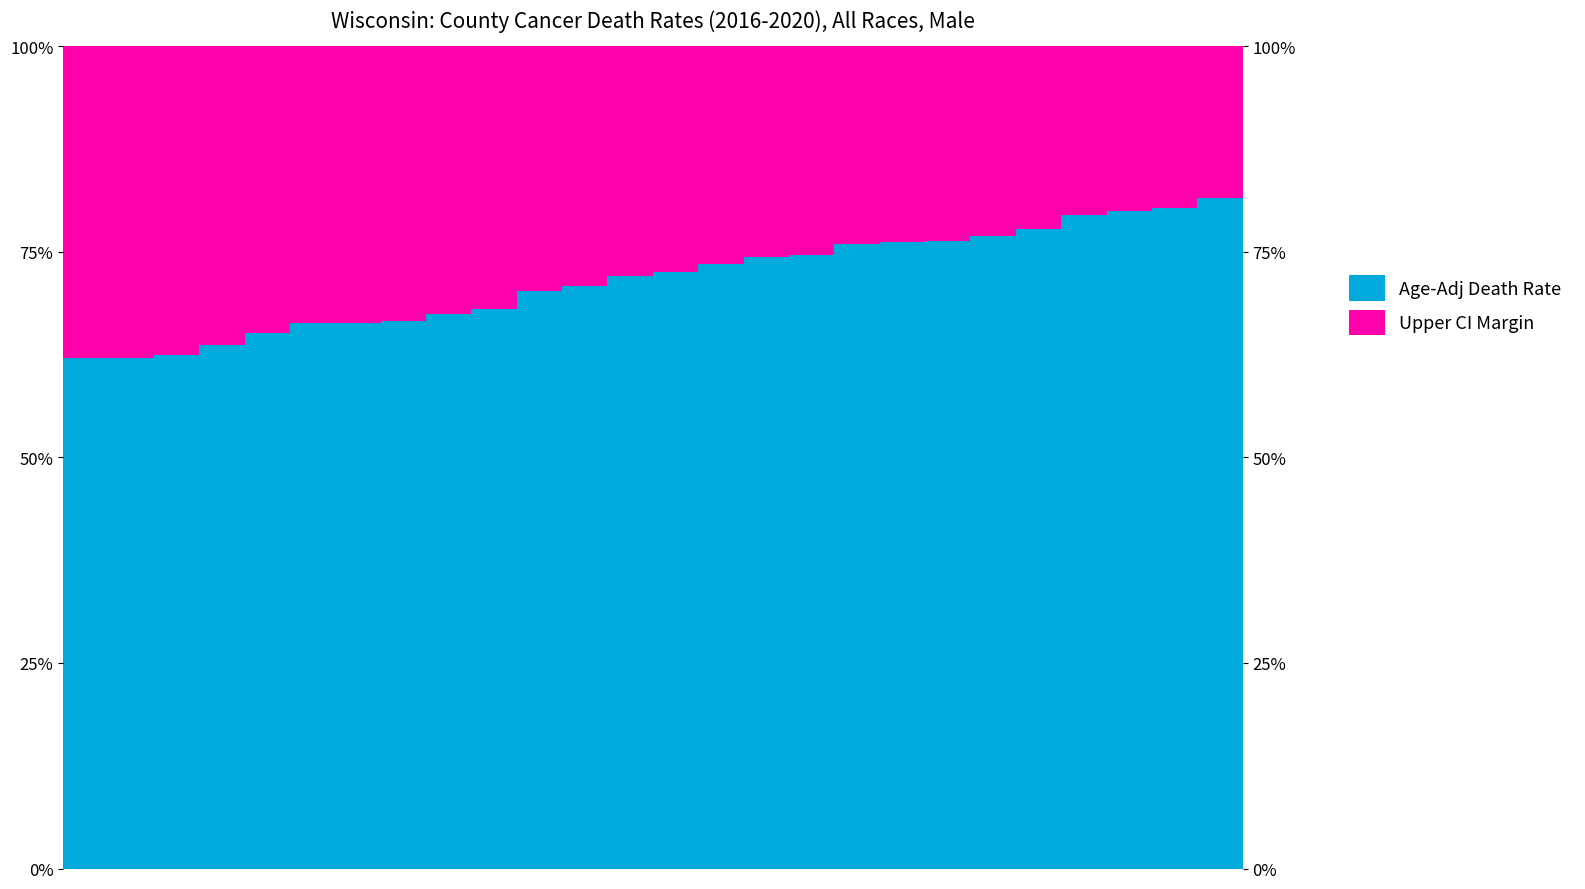

The value of Upper CI Margin at 20 is 40.6. True or false?

False